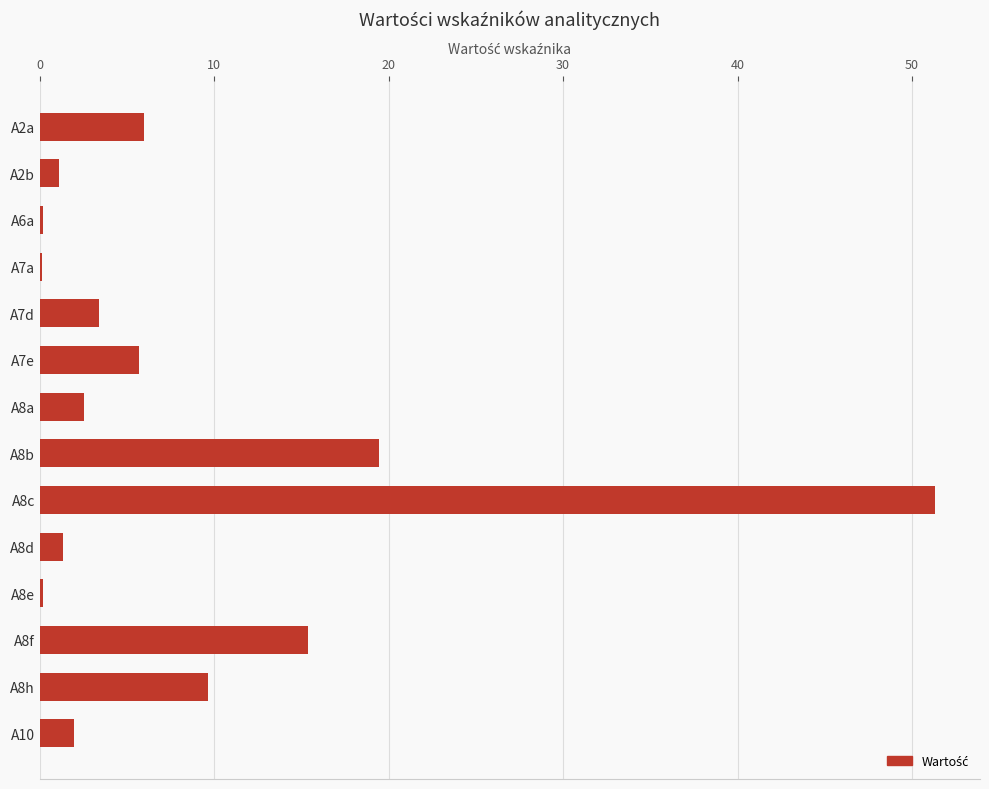

Is it true that the value at A8f is 10.1?

False